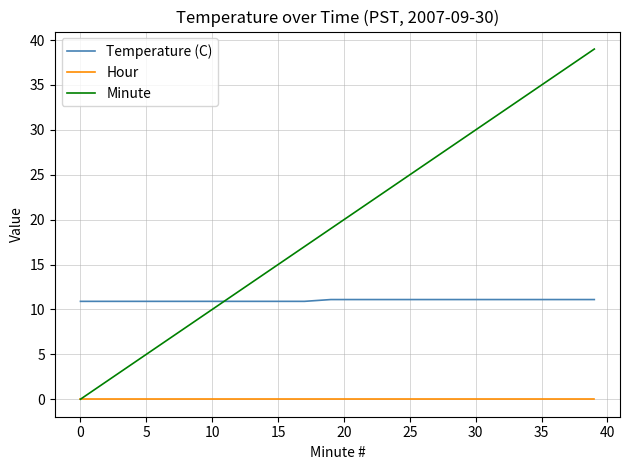

Is this an area chart (filled region under the line)?

No